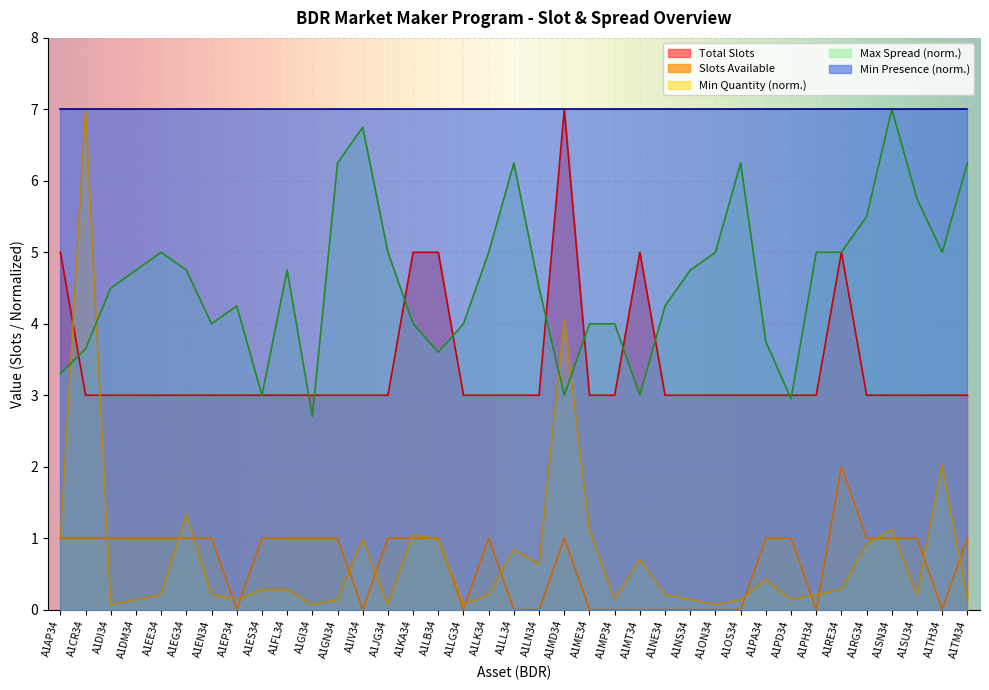

The value of Total Slots at A1EE34 is 0.7. True or false?

False